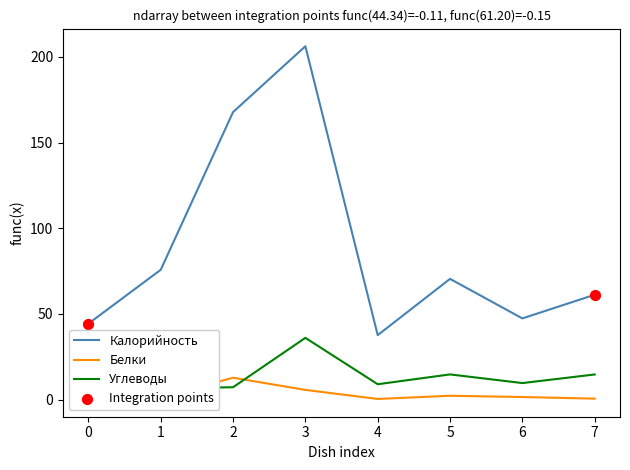

What are all the series names shown in the legend?

Калорийность, Белки, Углеводы